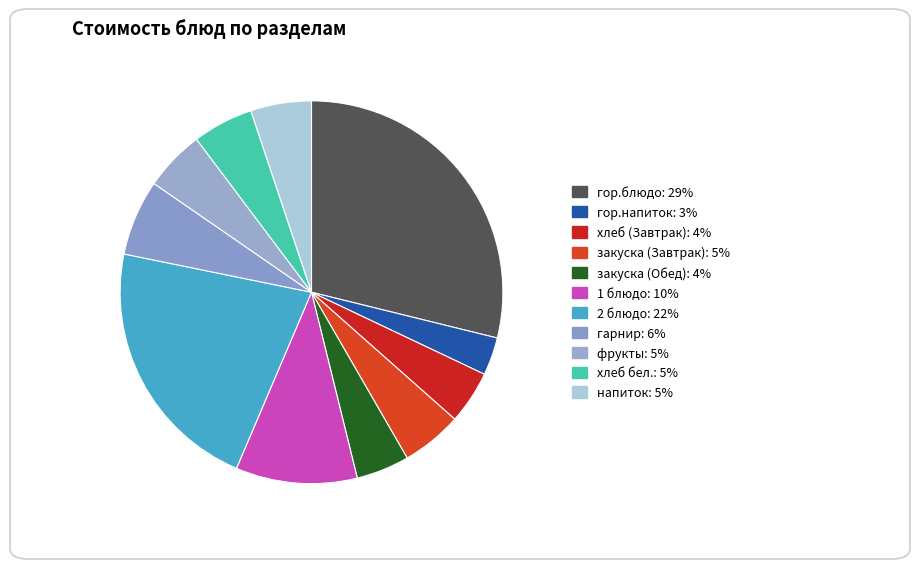

True or false: гор.напиток accounts for 3% of the total.

True